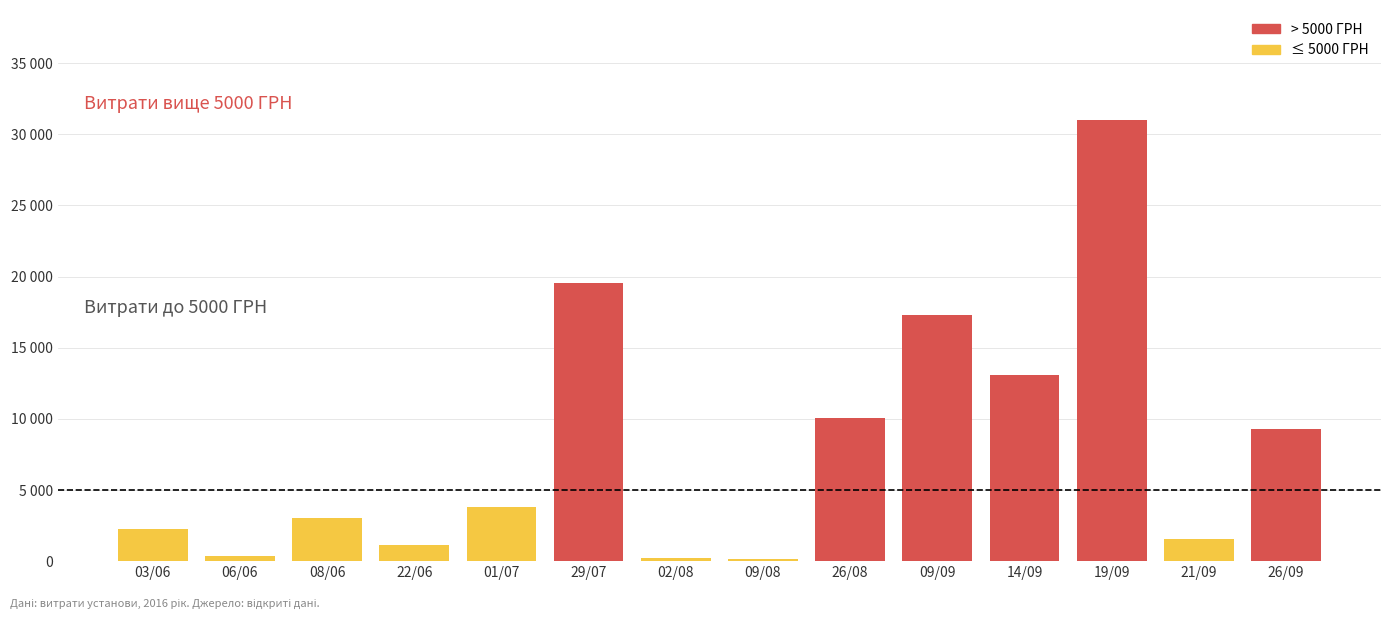

What is the ratio of the value at 08/06 to the value at 29/07?

0.2